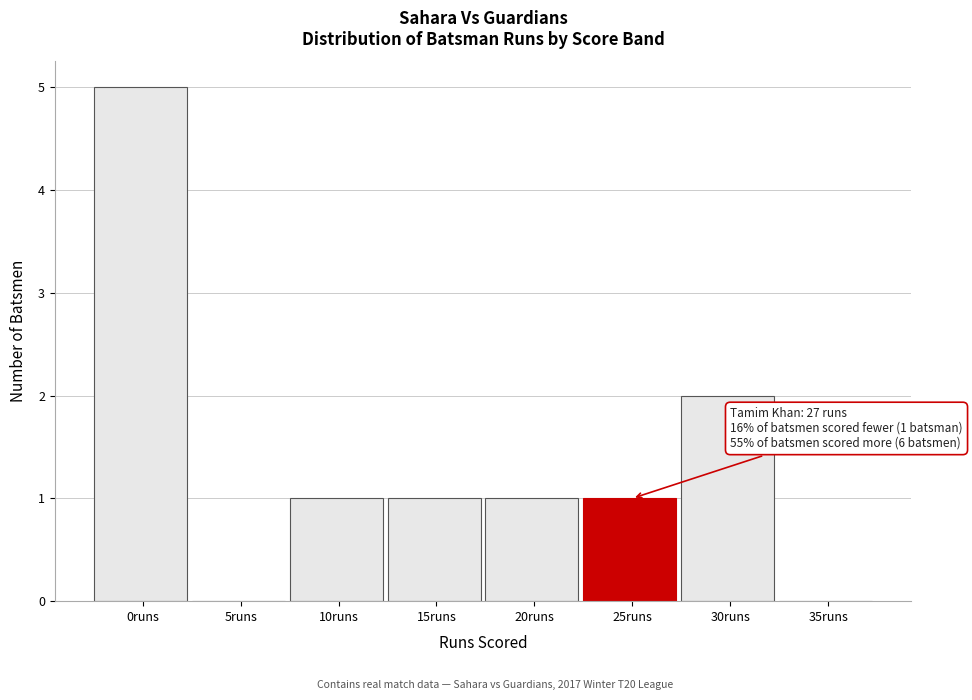

Reading left to right, transcribe all the data shown in this chart.

0runs=5	5runs=0	10runs=1	15runs=1	20runs=1	25runs=1	30runs=2	35runs=0